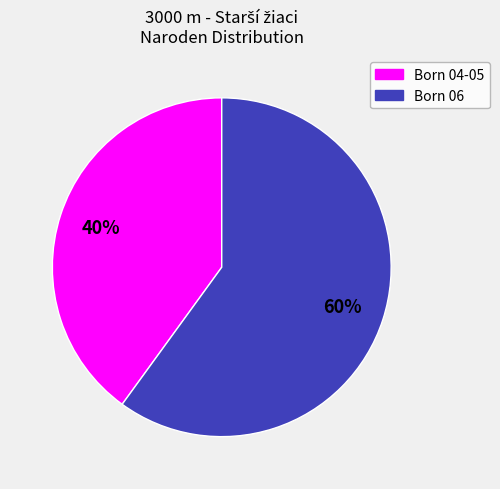

Between Born 04-05 and Born 06, which is larger?

Born 06